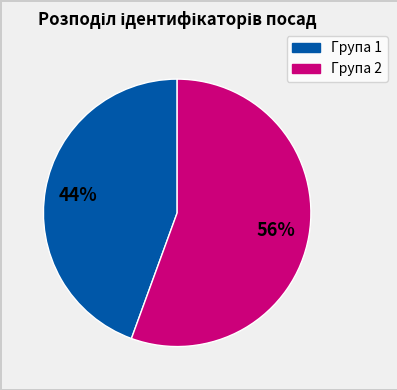

Is there any slice that represents more than half of the pie?

Yes